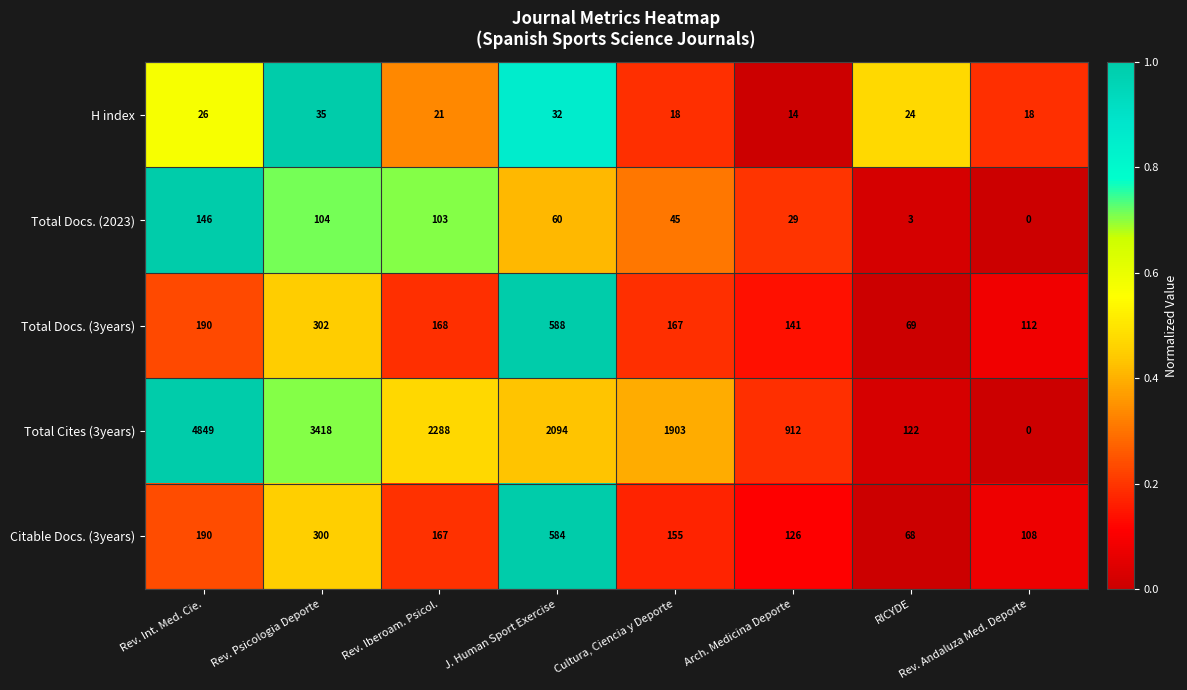

How many data points does each series have?

8